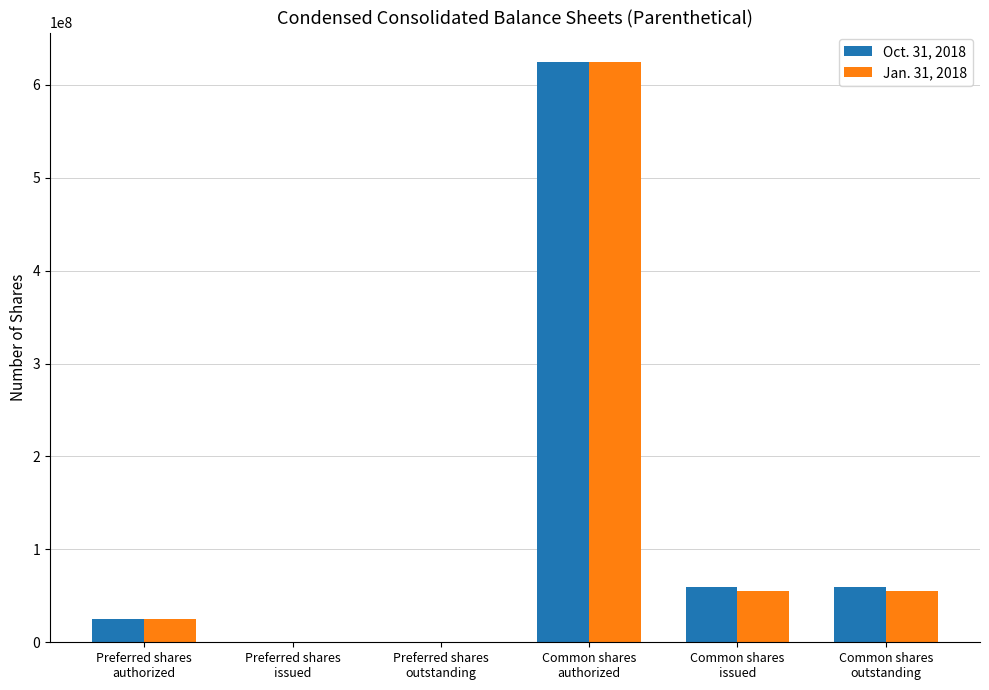

What is the greatest value displayed?

625000000